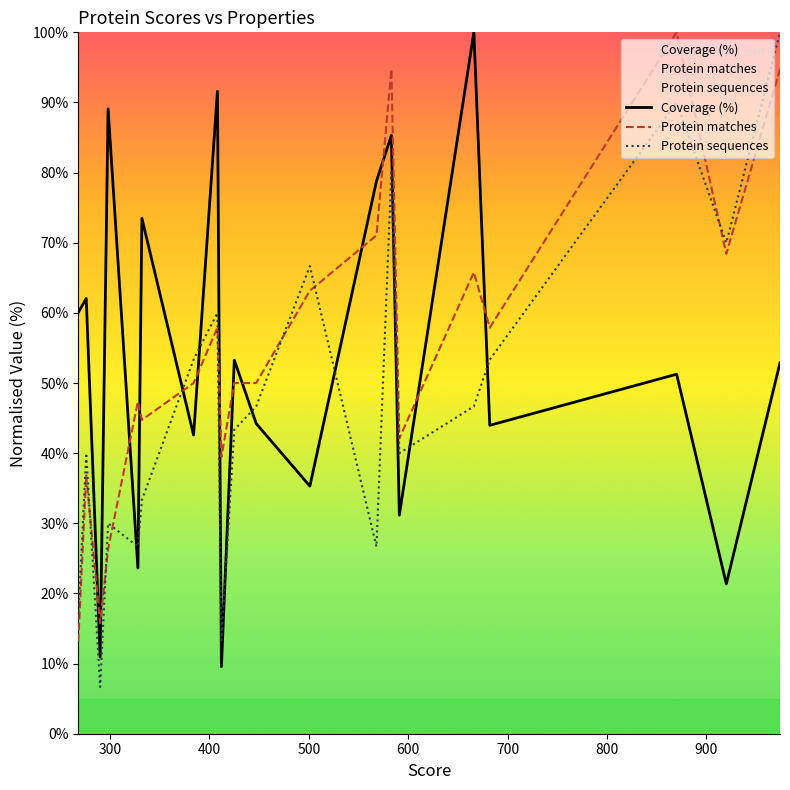

What is the minimum value for Coverage (%)?

9.5